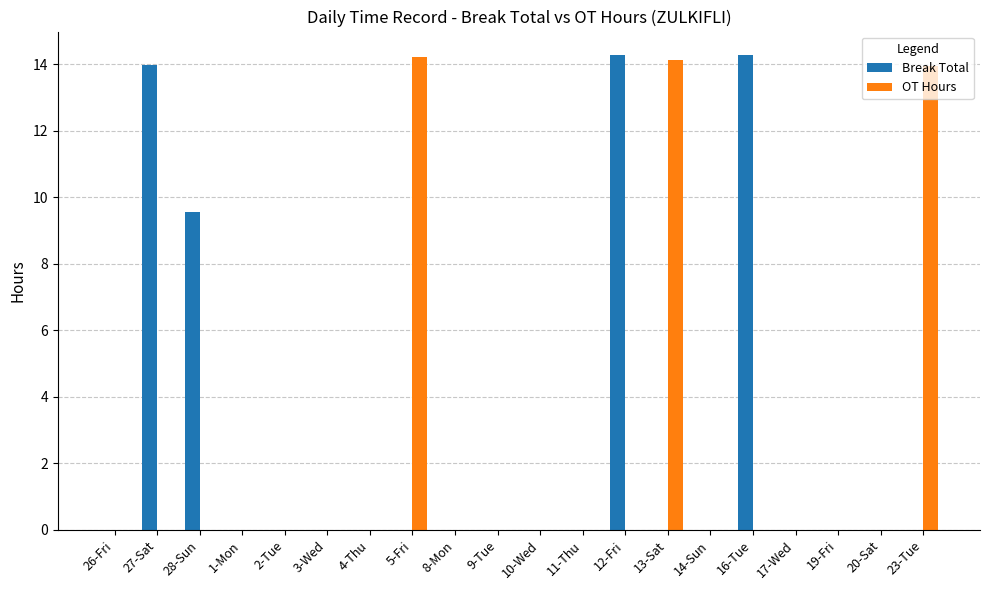

What is the greatest value displayed?

14.3